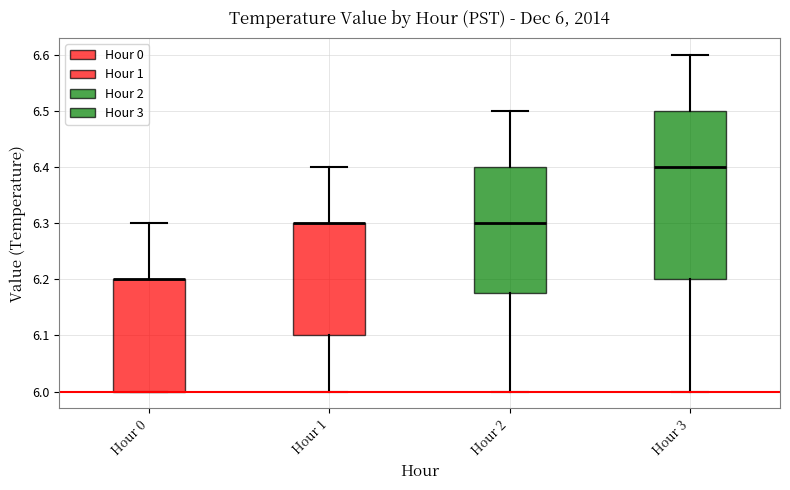

Comparing the boxes themselves (not the whiskers), which one is the tallest?

Hour 3